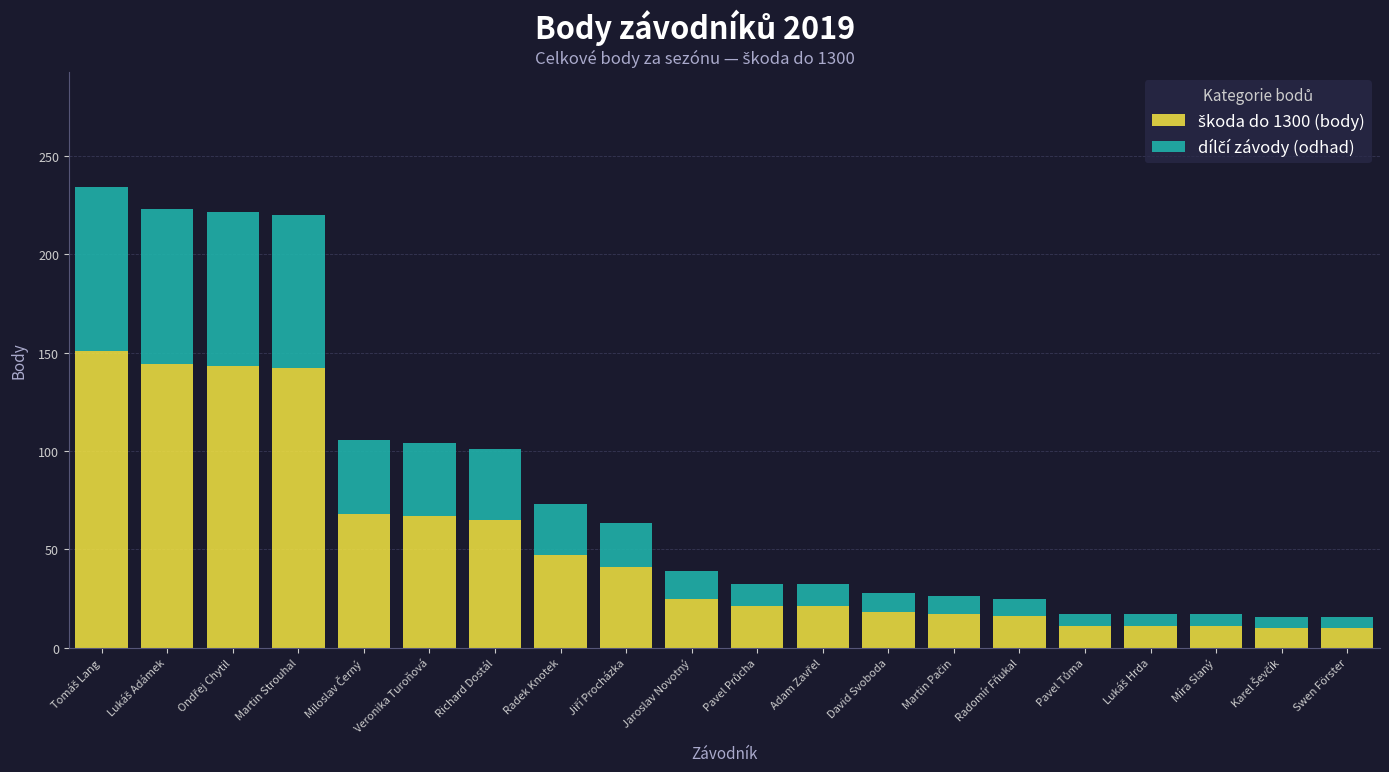

What is the total value across all series at David Svoboda?

27.9